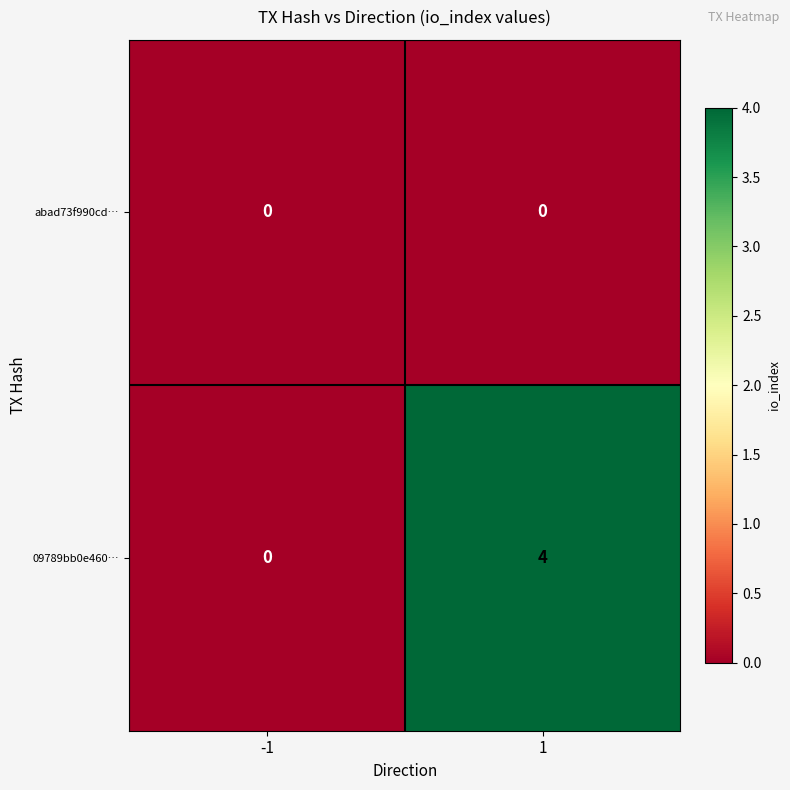

Reading left to right, extract all data points from this chart.

abad73f990cd…: -1=0	1=0
09789bb0e460…: -1=0	1=4